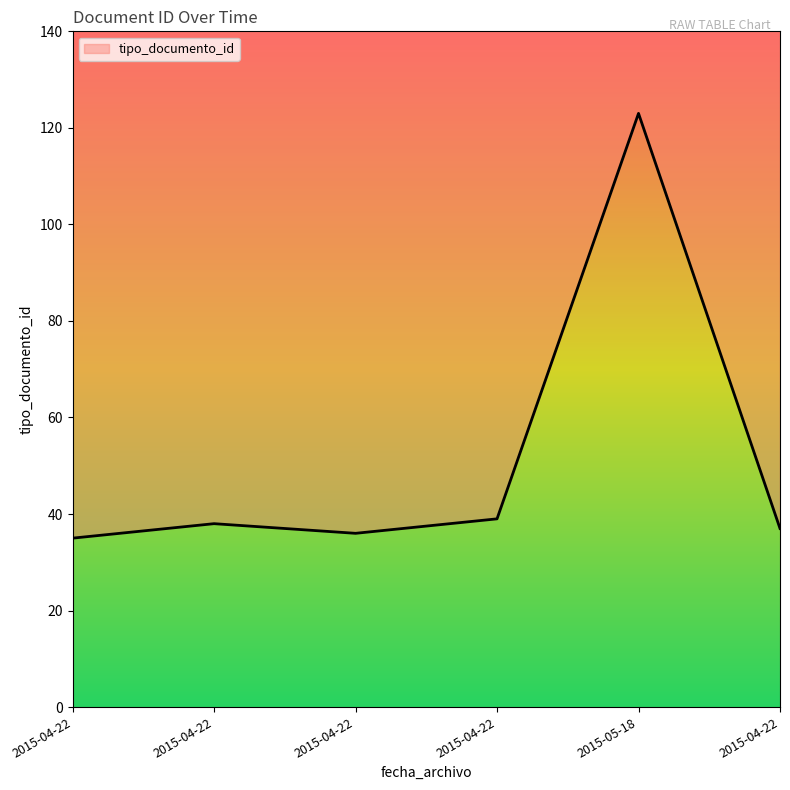

What is the approximate value at 2015-05-18, to the nearest 5?

125